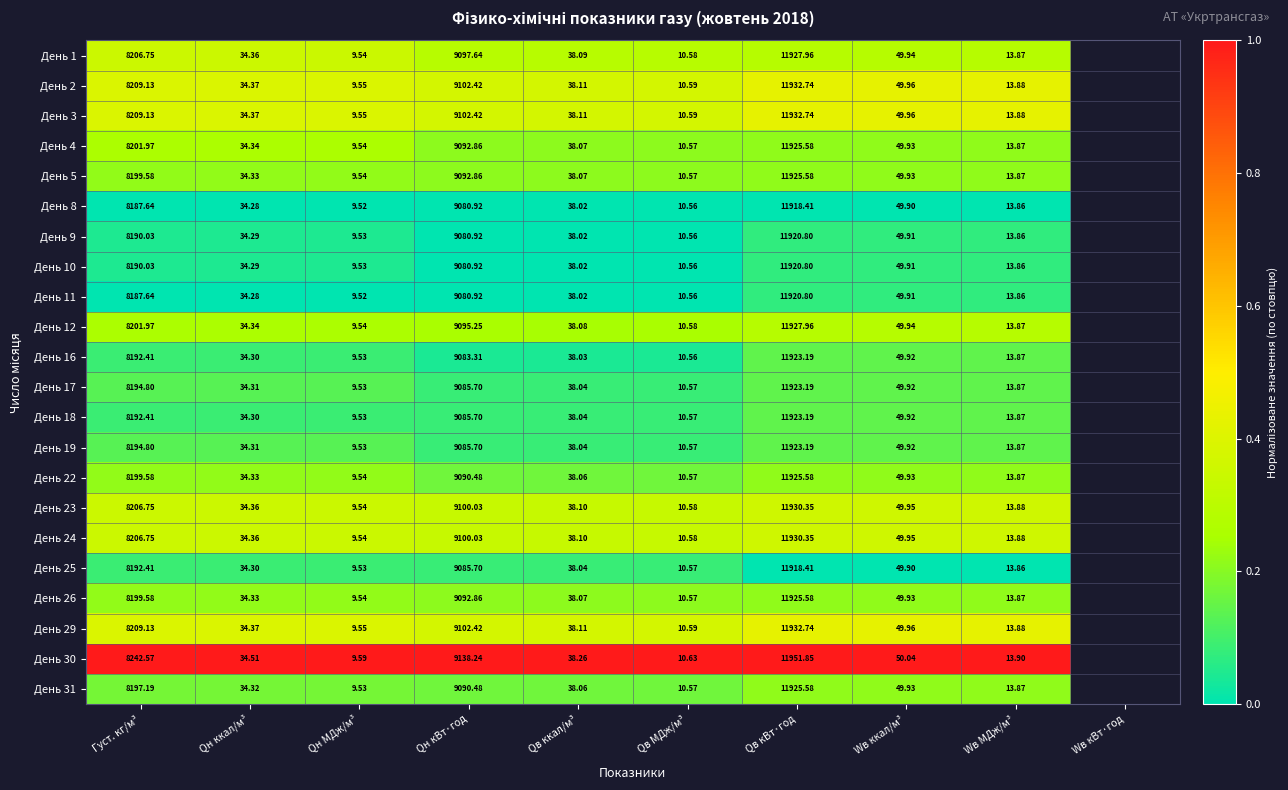

Which label corresponds to the largest value in the chart?

Qв кВт·год